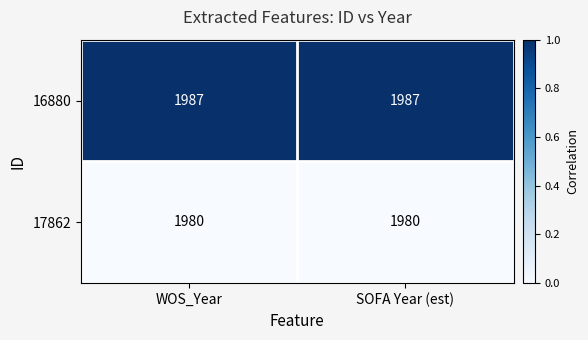

What is the total value across all series at SOFA Year (est)?

3967